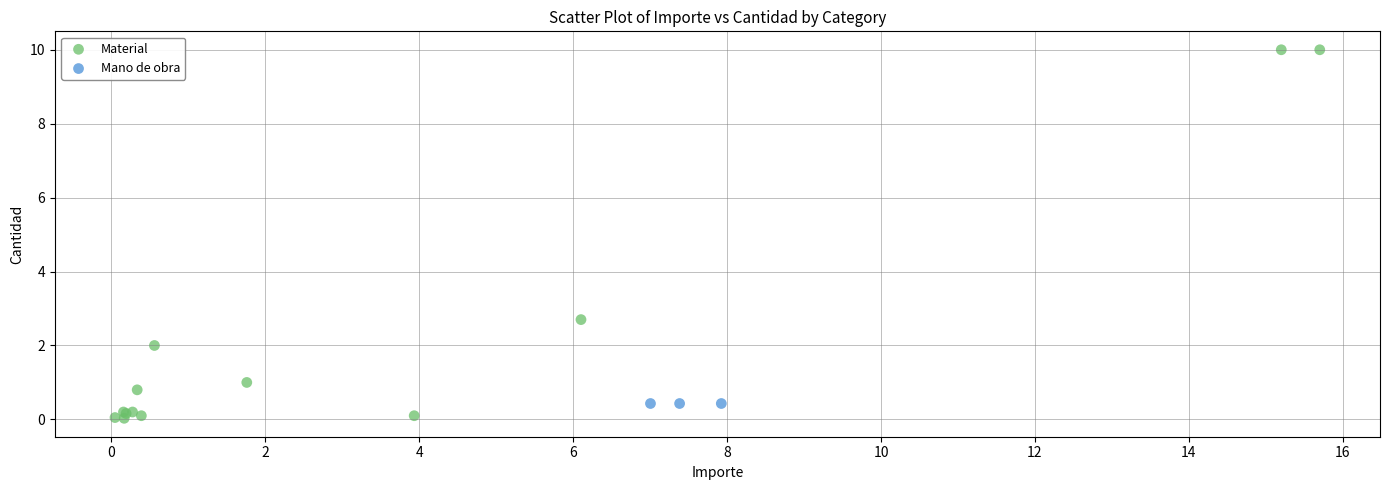

What are all the series names shown in the legend?

Material, Mano de obra